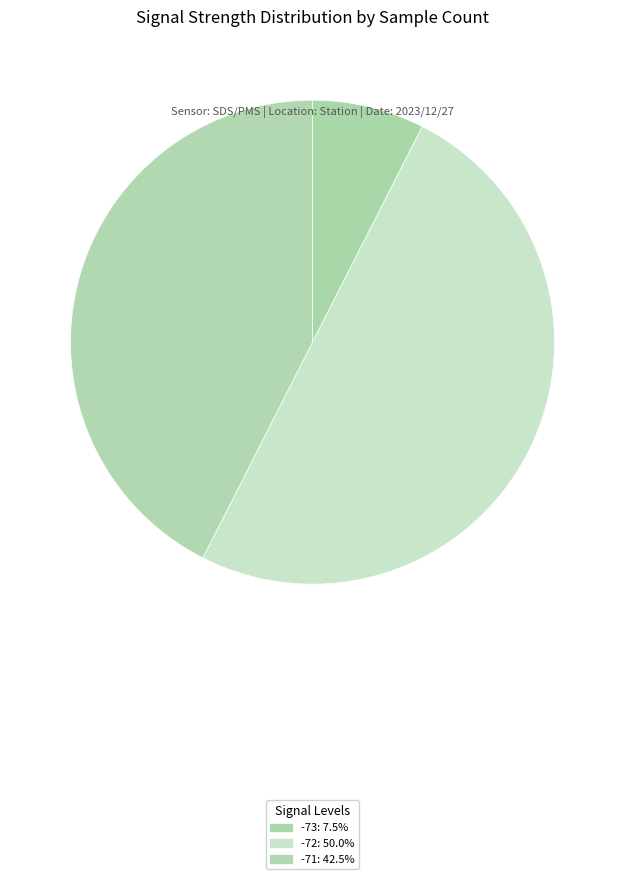

Count the number of slices in the pie.

3